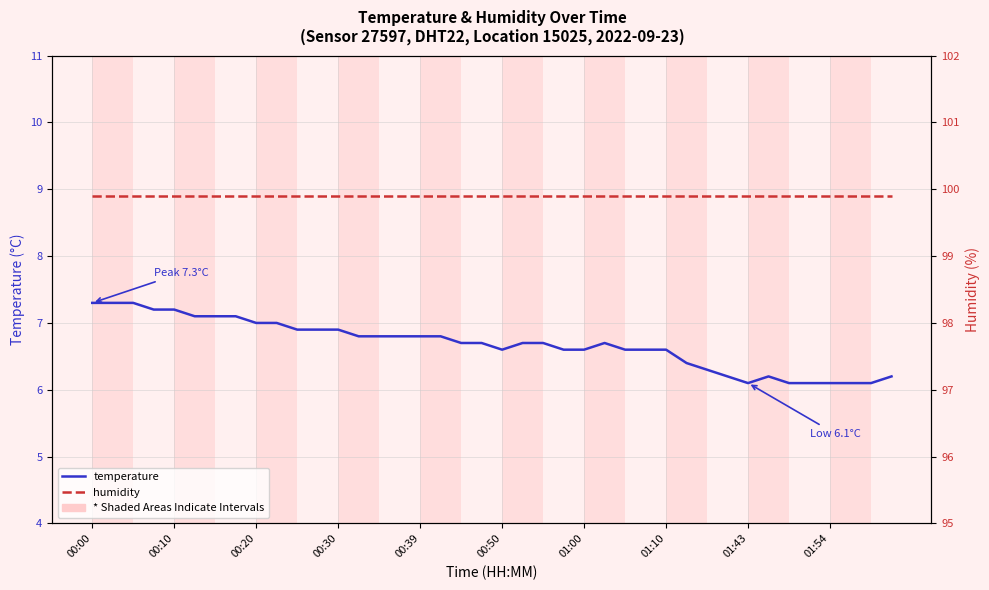

List the series in order of their overall mean, lowest first.

temperature, humidity